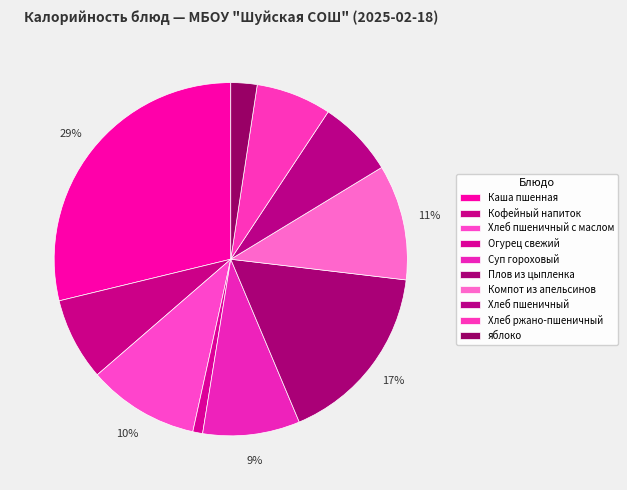

Is the sum of Суп гороховый and Плов из цыпленка greater than half?

No